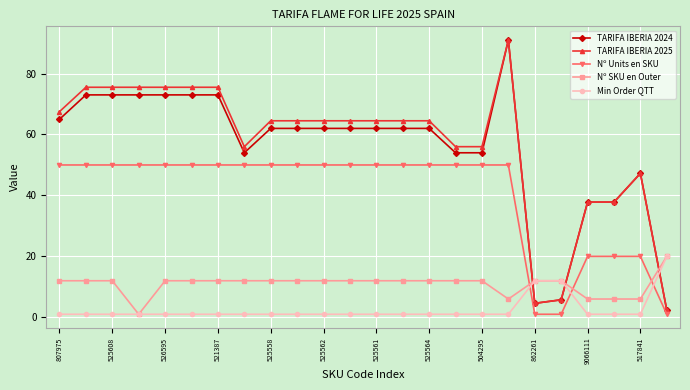

At how many categories does at least one series exceed 22?

21